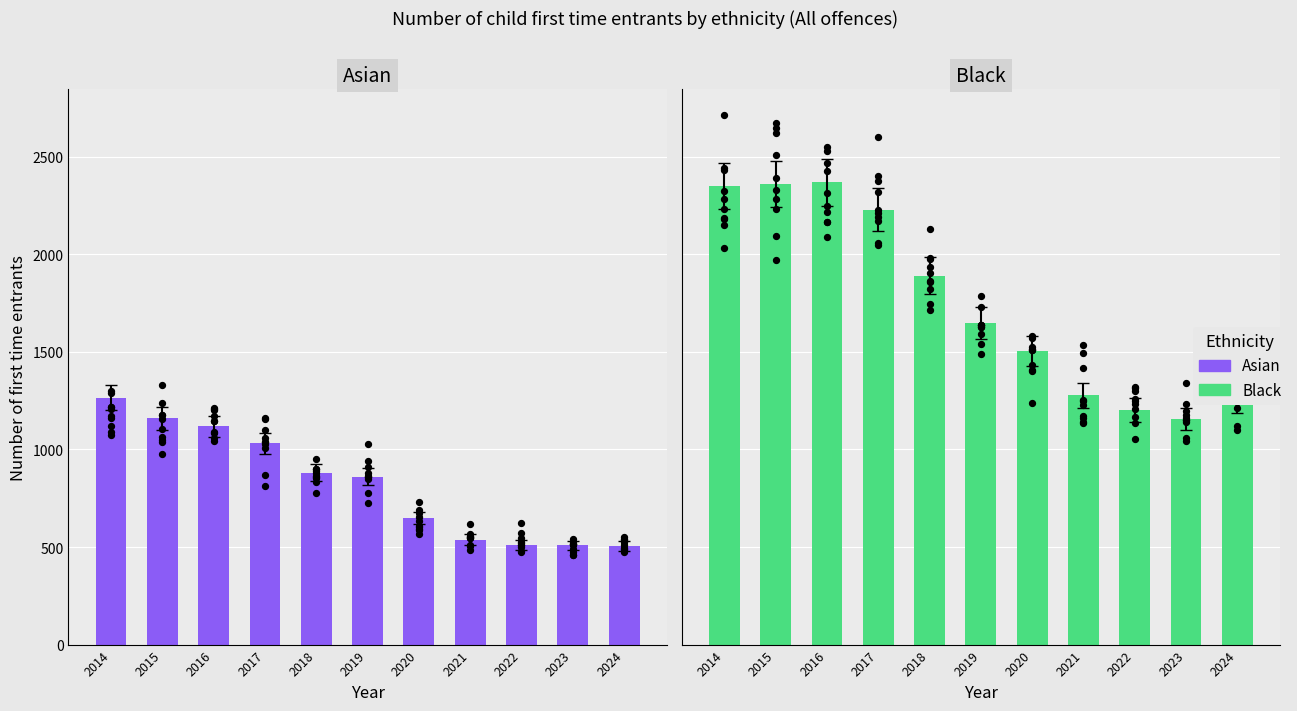

What are all the series names shown in the legend?

Asian, Black